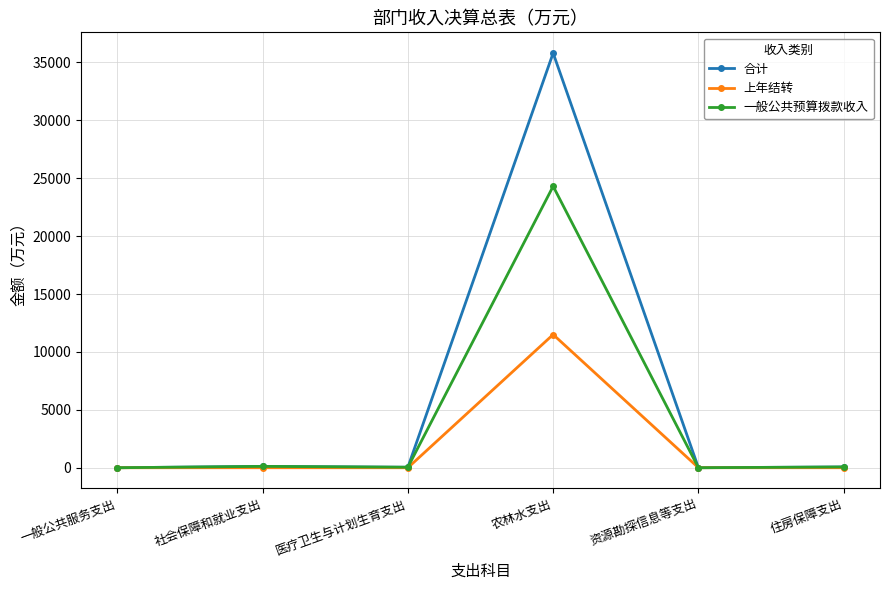

The 上年结转 series shows 0.0 at 社会保障和就业支出. True or false?

True